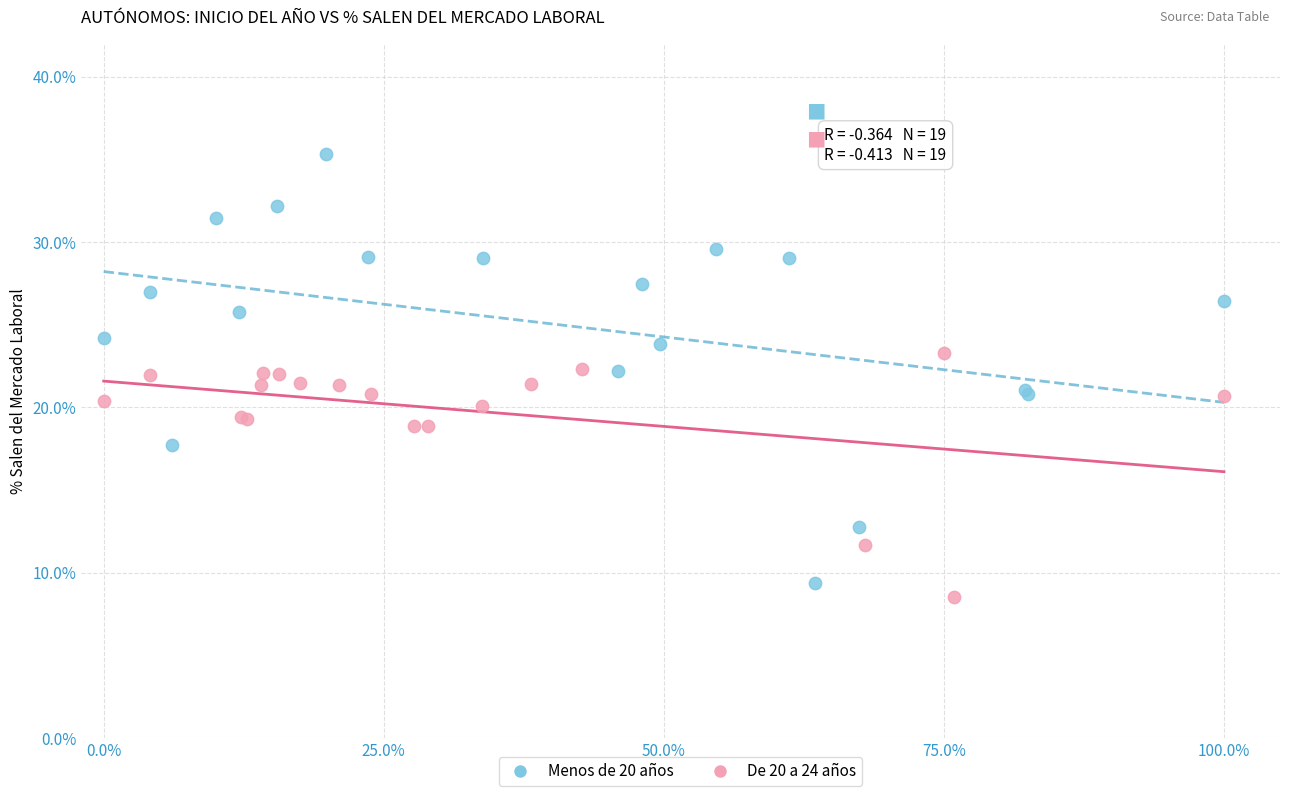

Which series has the largest Y range (max minus min)?

Menos de 20 años